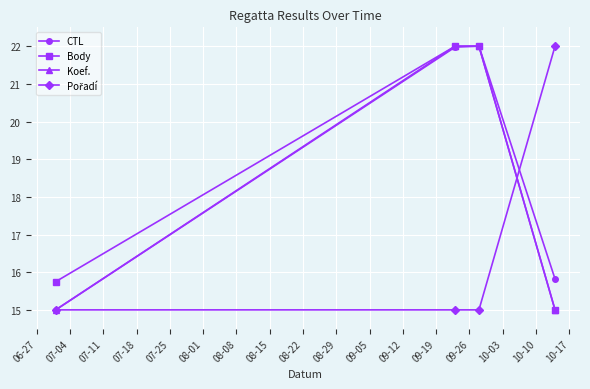

What is the greatest value displayed?

22.0